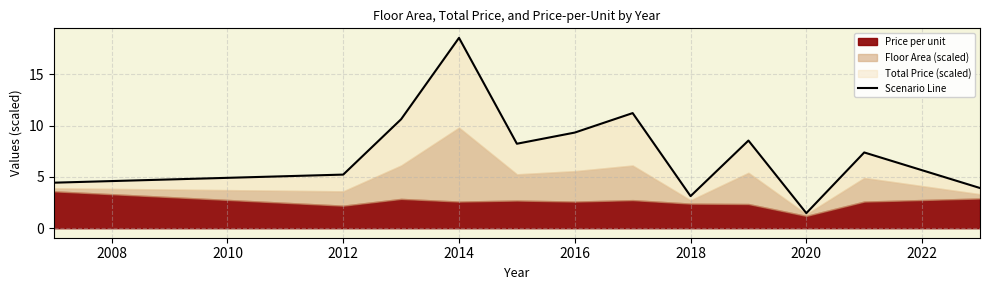

Between 2012 and 2010, which is larger?

2012